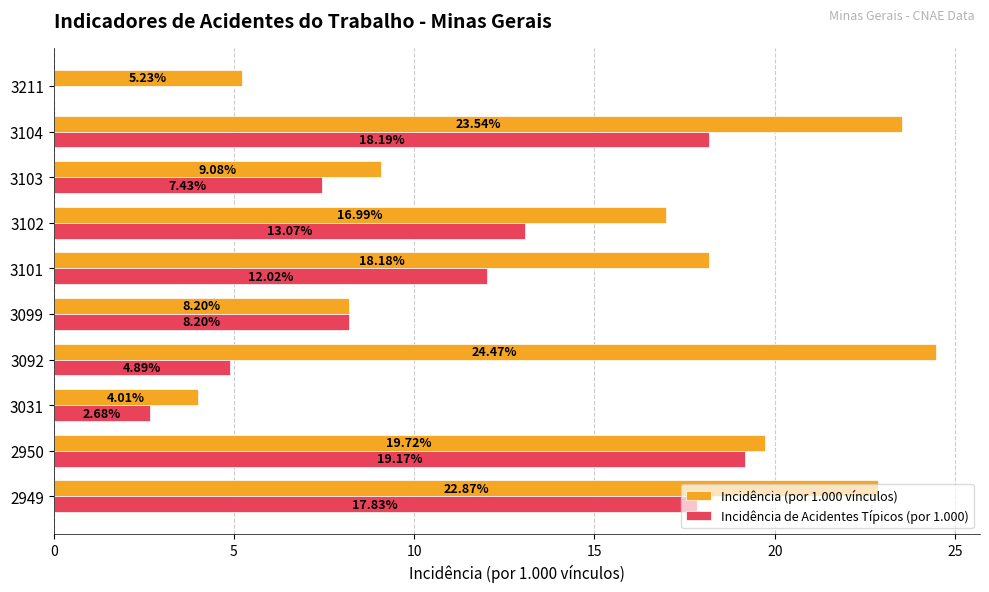

At which category is the sum across all series the highest?

3104